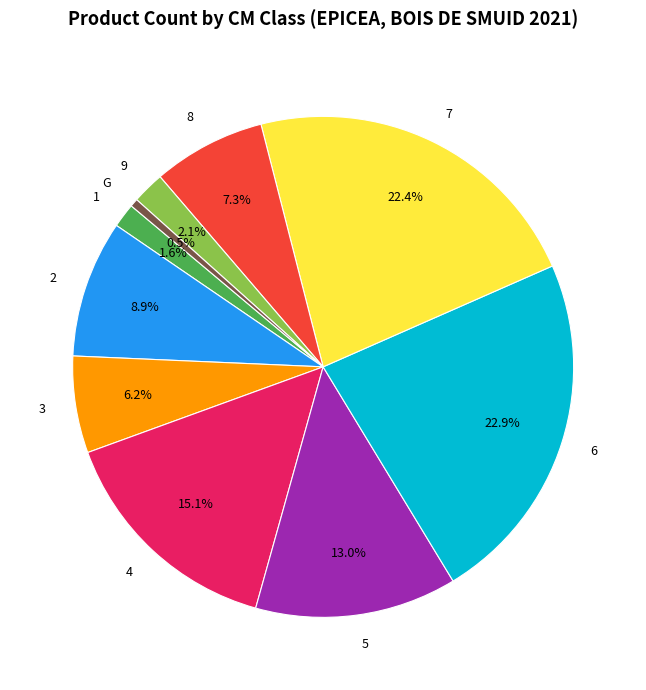

Which slice is the largest?

6